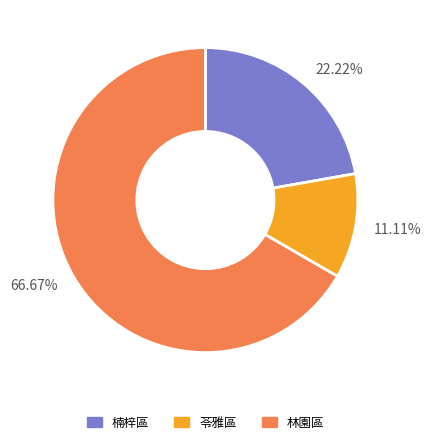

Rank the categories by value from highest to lowest.

66.67%, 22.22%, 11.11%